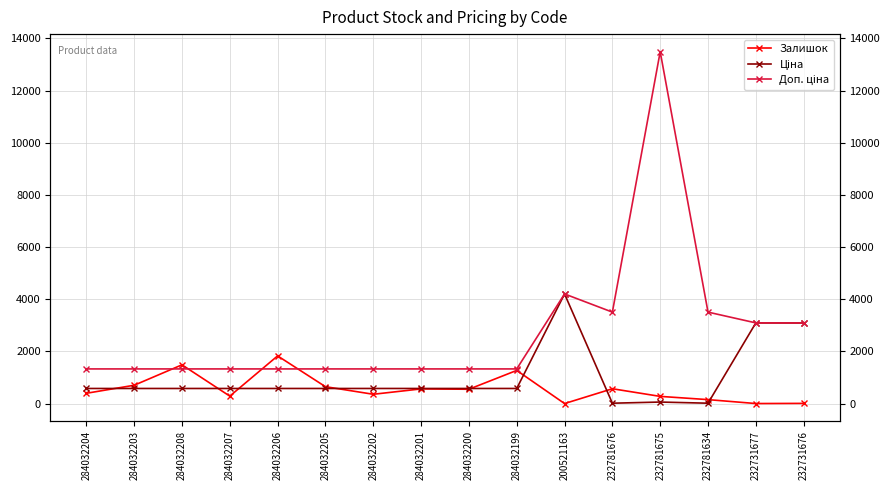

Reading left to right, transcribe all the data shown in this chart.

Залишок: 284032204=396.0	284032203=704.0	284032208=1487.0	284032207=287.0	284032206=1830.0	284032205=649.0	284032202=358.0	284032201=564.0	284032200=551.0	284032199=1273.0	200521163=2.0	232781676=570.0	232781675=277.0	232781634=153.0	232731677=3.0	232731676=9.0
Ціна: 284032204=580.4	284032203=580.4	284032208=580.4	284032207=580.4	284032206=580.4	284032205=580.4	284032202=580.4	284032201=580.4	284032200=580.4	284032199=580.4	200521163=4204.8	232781676=15.6	232781675=60.0	232781634=15.6	232731677=3094.7	232731676=3091.2
Доп. ціна: 284032204=1330.3	284032203=1330.3	284032208=1330.3	284032207=1330.3	284032206=1330.3	284032205=1330.3	284032202=1330.3	284032201=1330.3	284032200=1330.3	284032199=1330.3	200521163=4205.0	232781676=3508.0	232781675=13493.2	232781634=3508.0	232731677=3095.0	232731676=3091.0